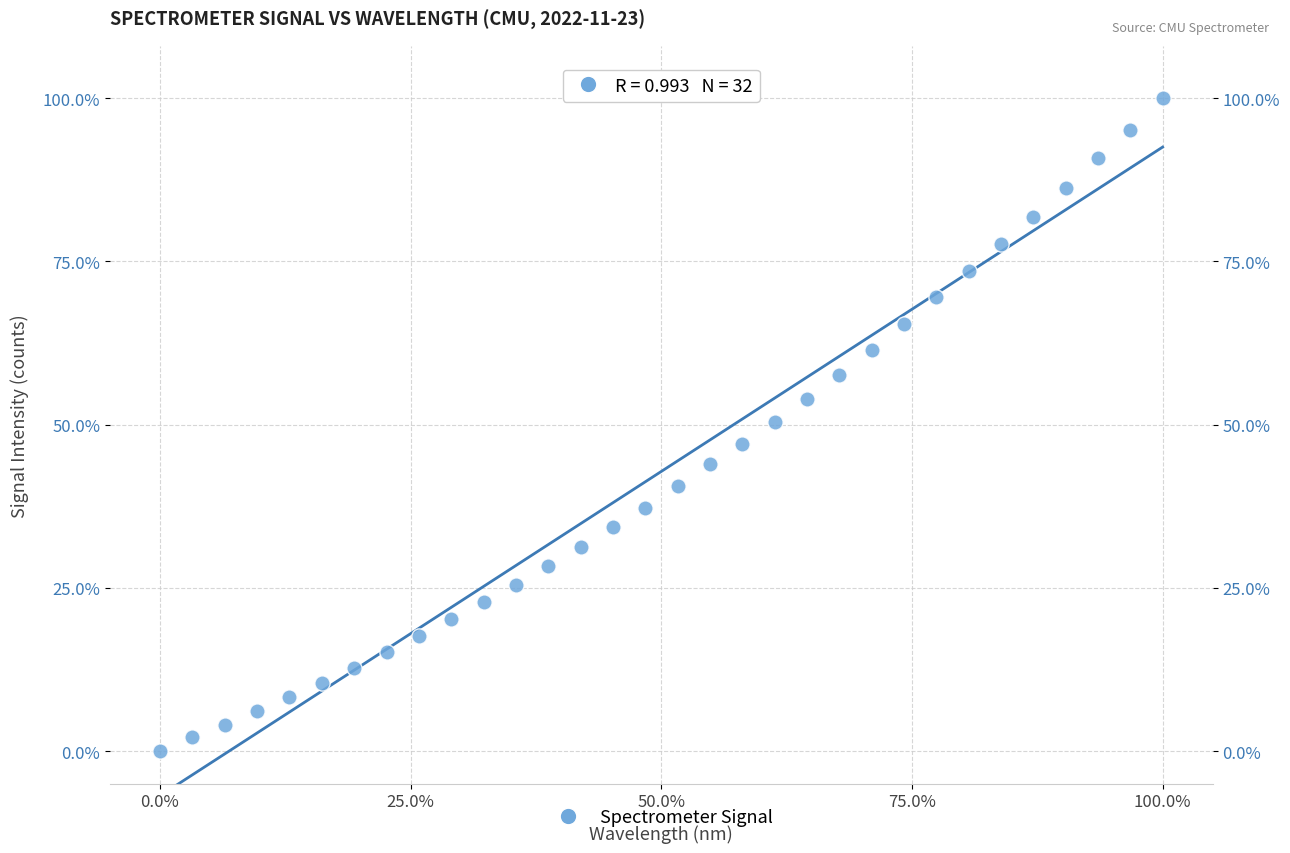

What is the range of X values (max minus min)?

100.0